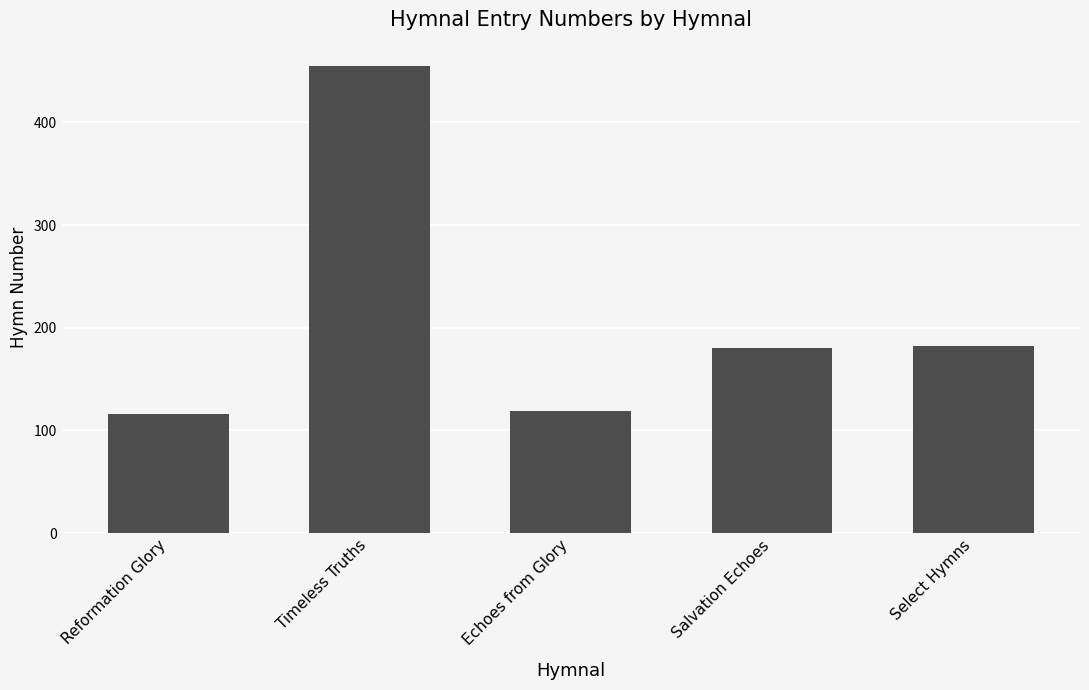

Which has a higher value, Reformation Glory or Salvation Echoes?

Salvation Echoes